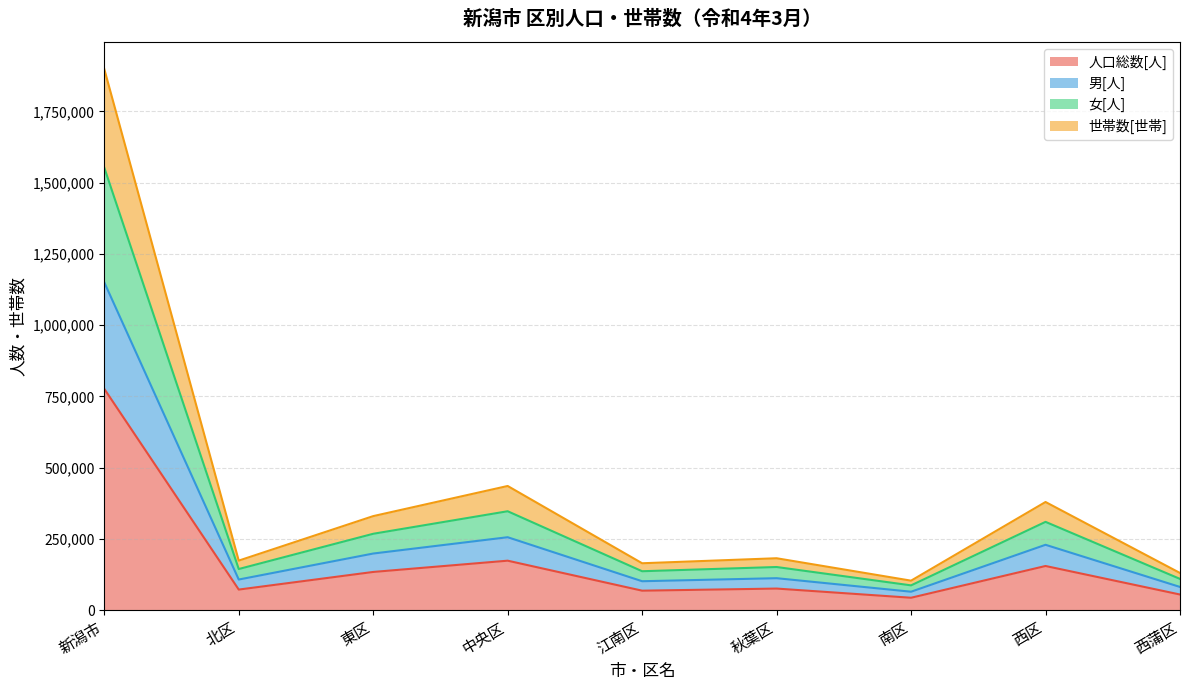

At which label does 女[人] reach its peak?

新潟市